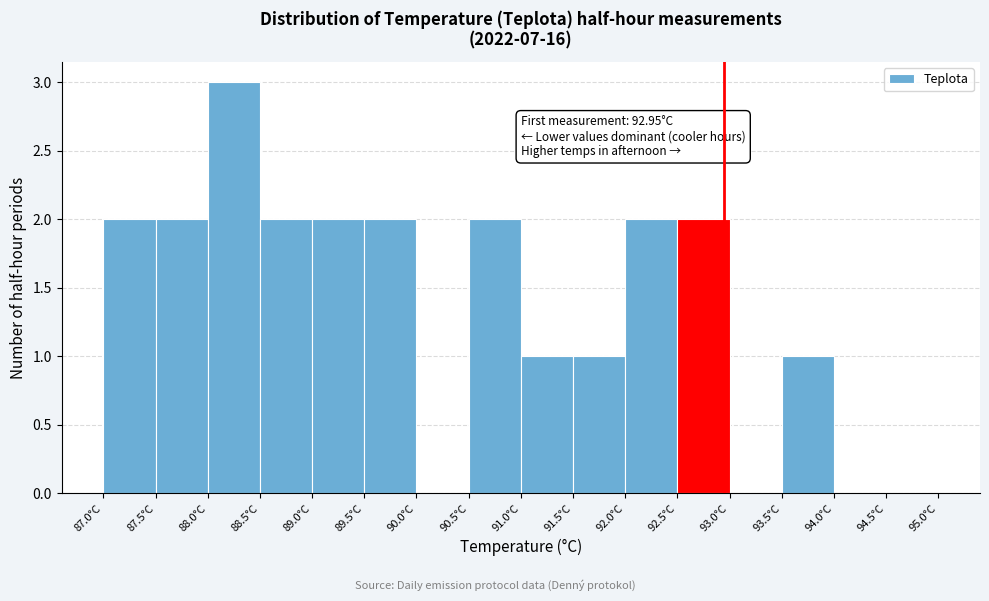

Over which range of the x-axis is the bar tallest?

88.0 to 88.5